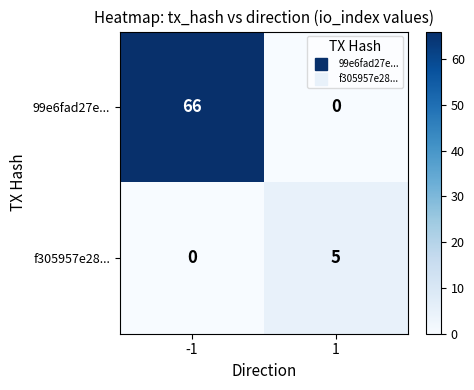

What is the difference between the f305957e28... values at -1 and 1?

5